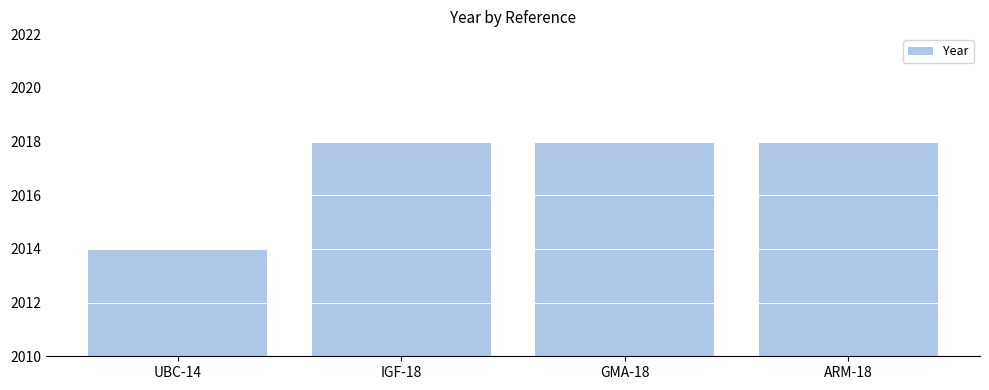

True or false: the data shows 2018 at ARM-18.

True